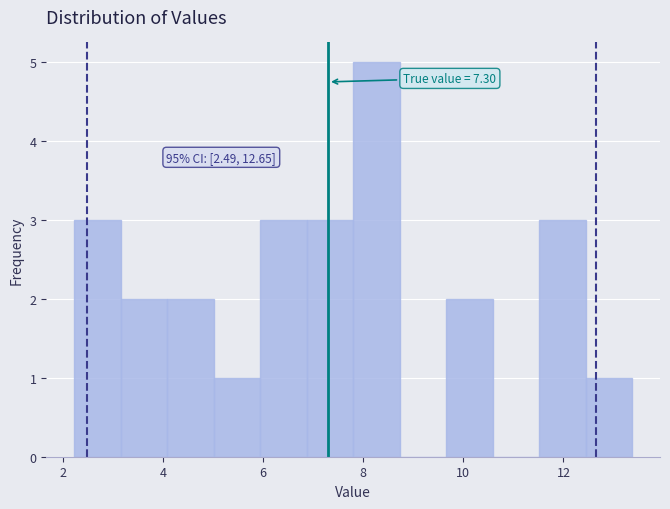

Which range on the x-axis has the tallest bar?

7.8 to 8.8